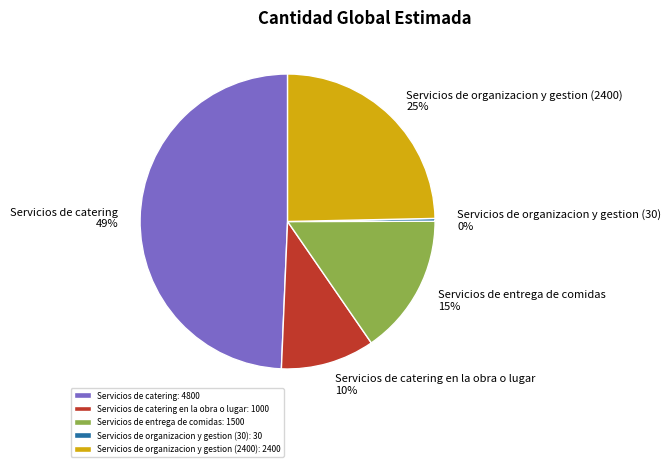

To the nearest percent, what is the average slice percentage?

20%